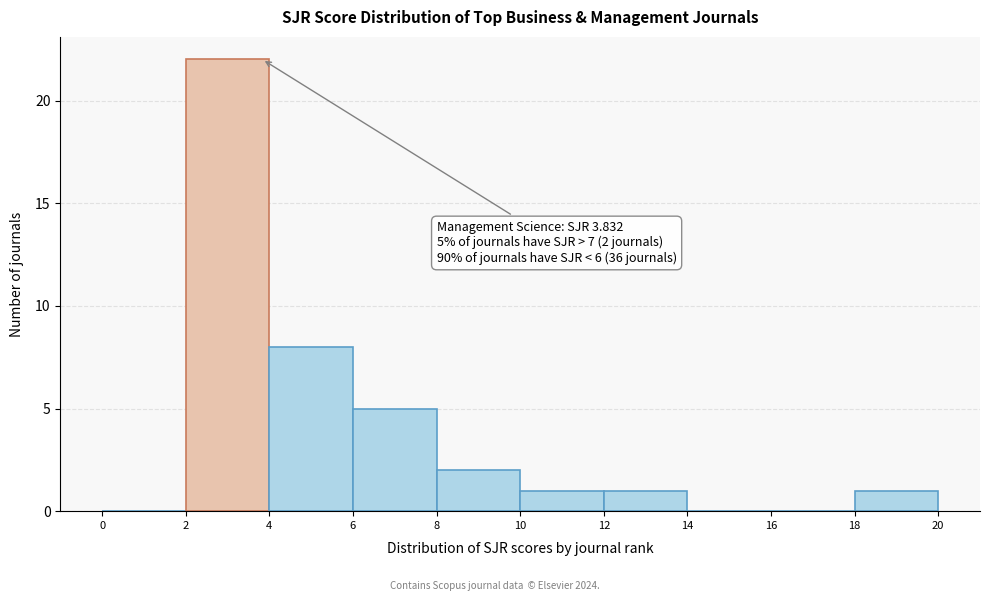

Which range on the x-axis has the tallest bar?

2 to 4